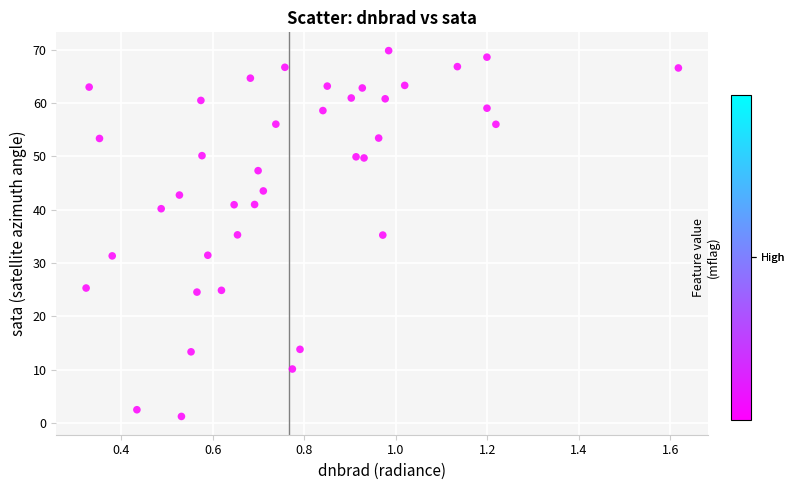

What is the range of Y values (max minus min)?

68.7